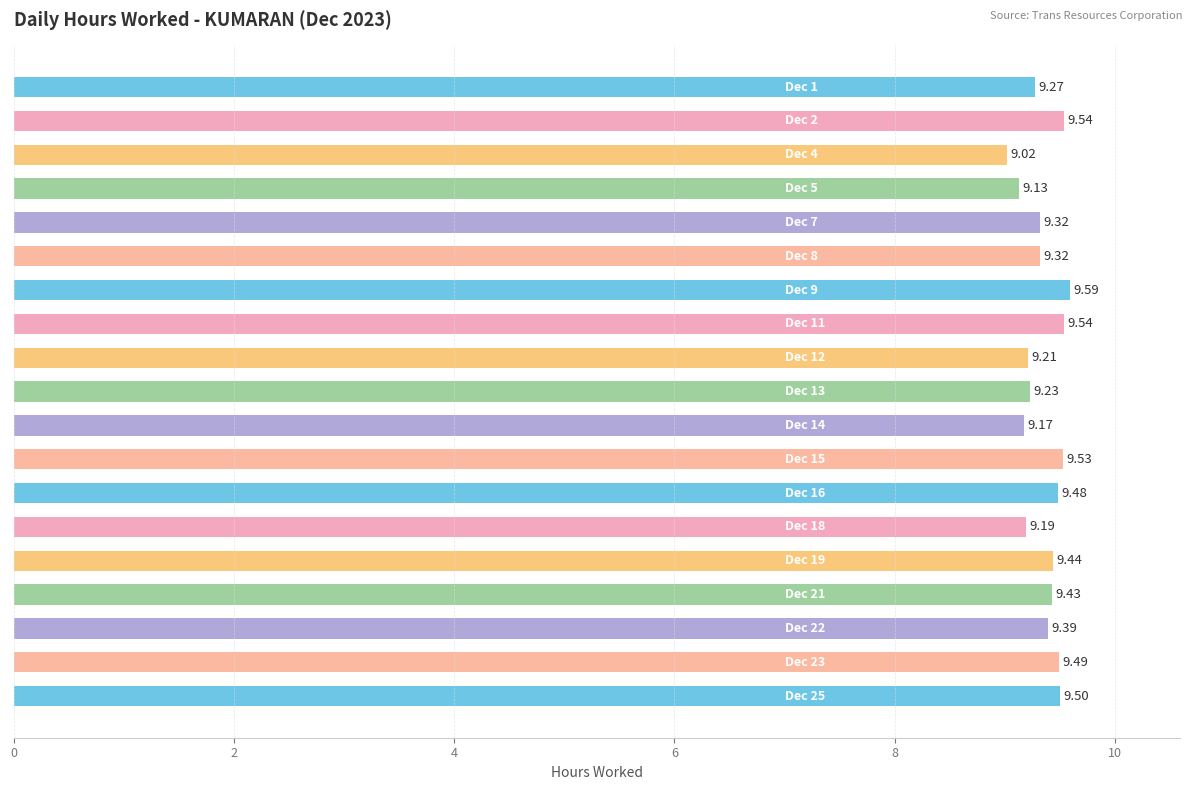

What is the difference between the maximum and second lowest values?

0.5